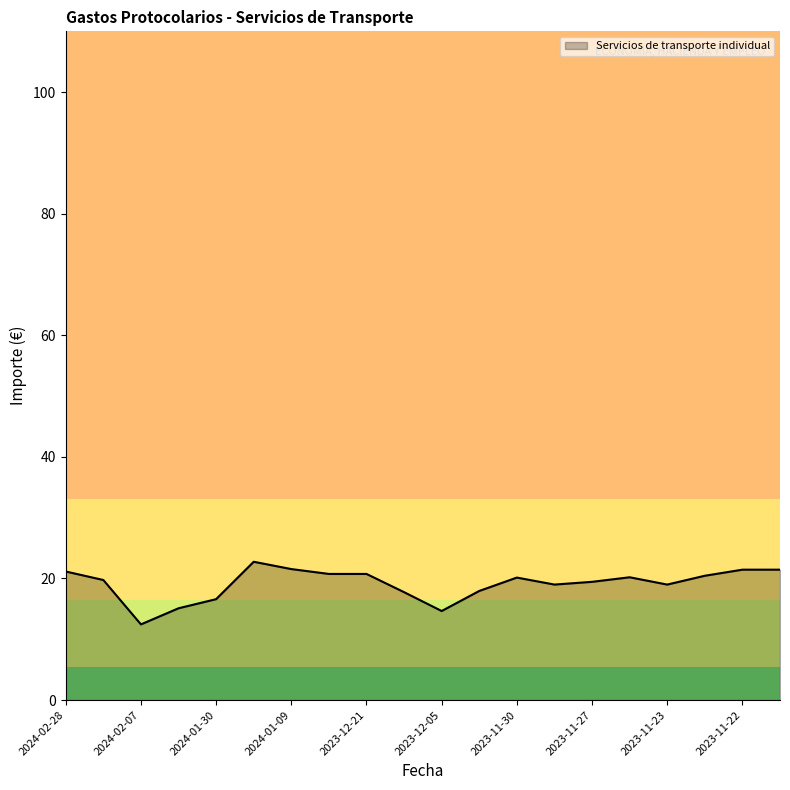

How many lines are shown in the chart?

1